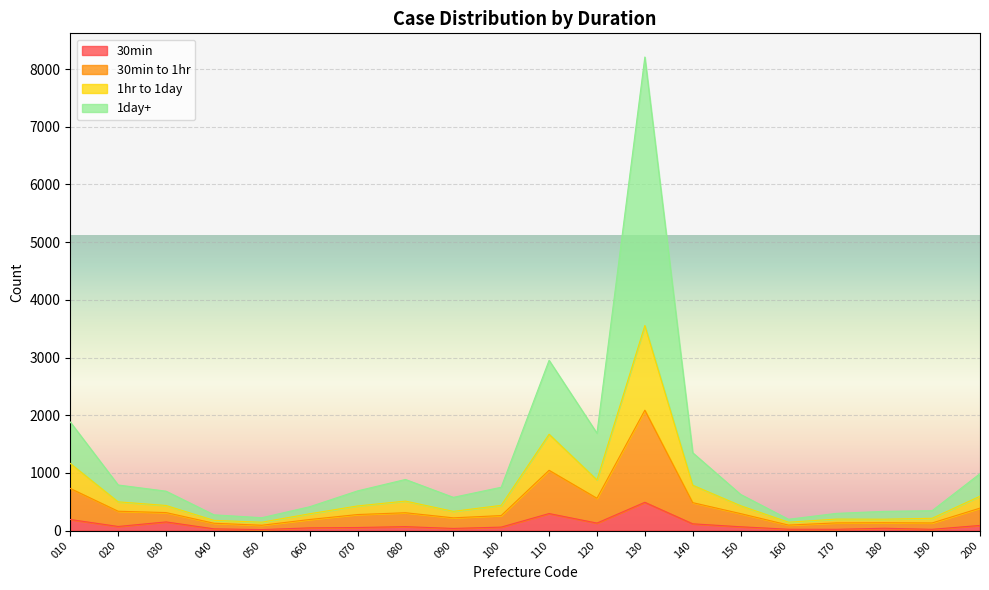

Where does the 1hr to 1day series first go above 688?

010